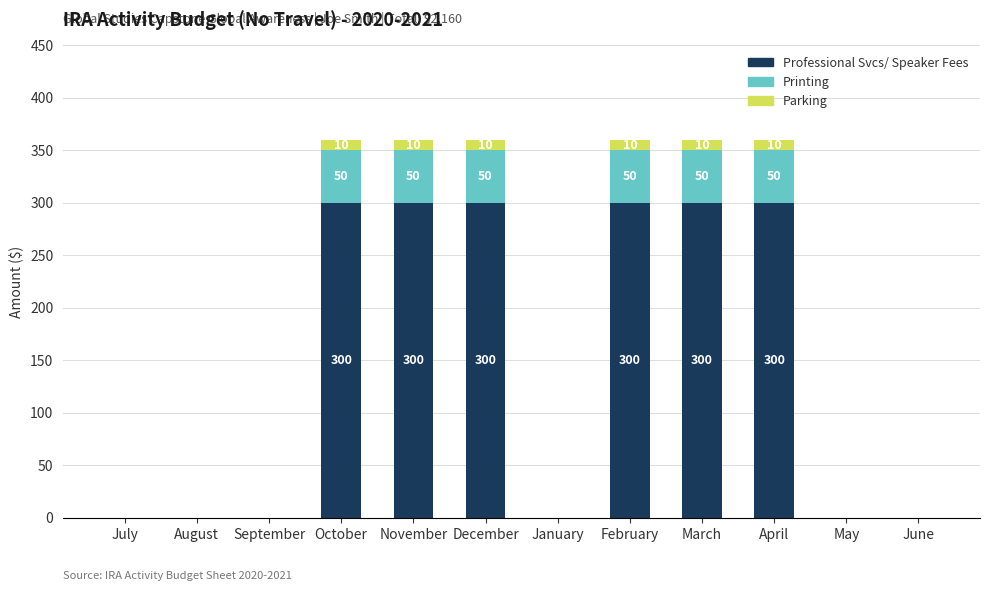

True or false: Professional Svcs/ Speaker Fees has a value of 300 at December.

True